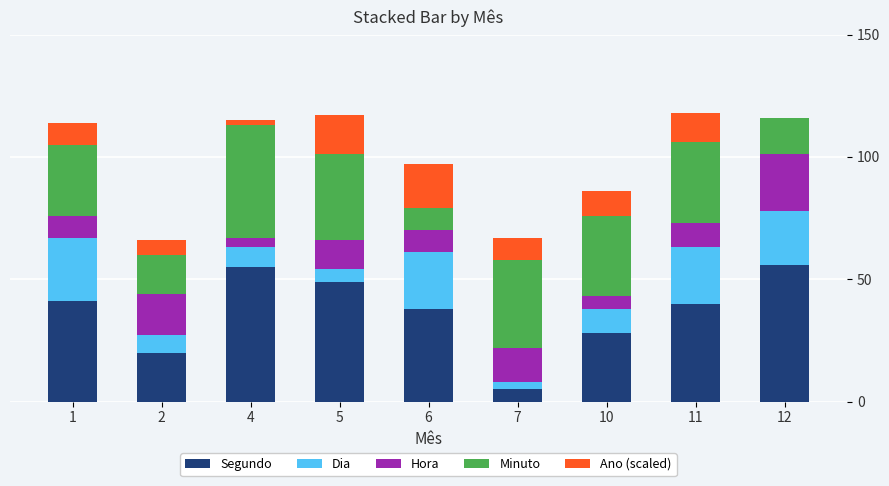

Are the bars horizontal?

No